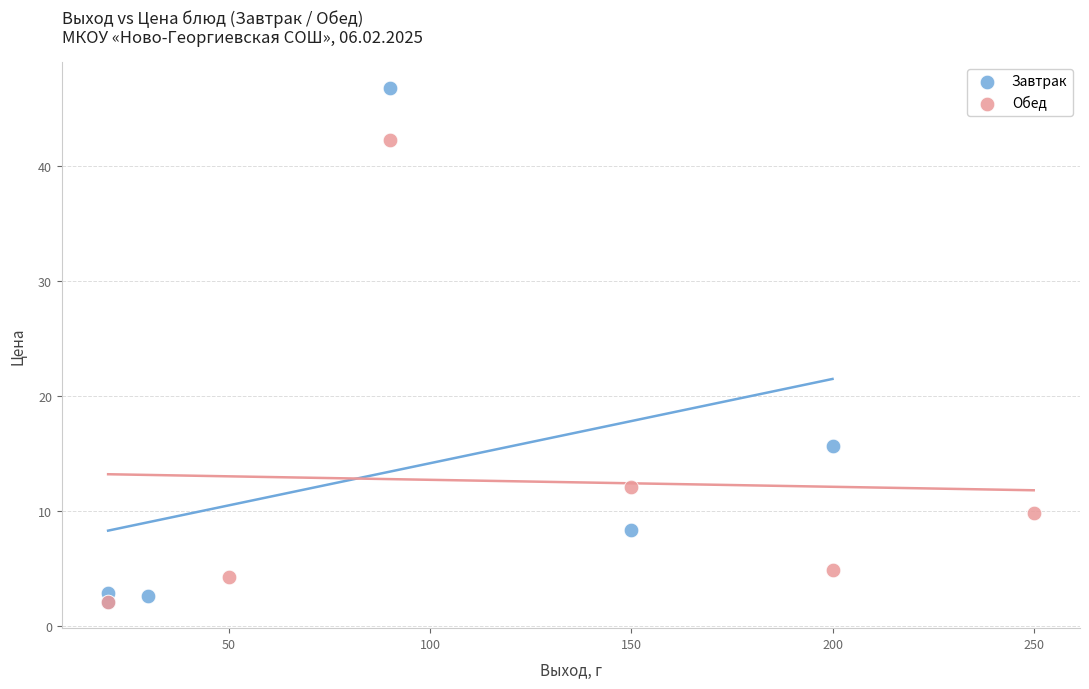

Which series has the largest Y range (max minus min)?

Завтрак